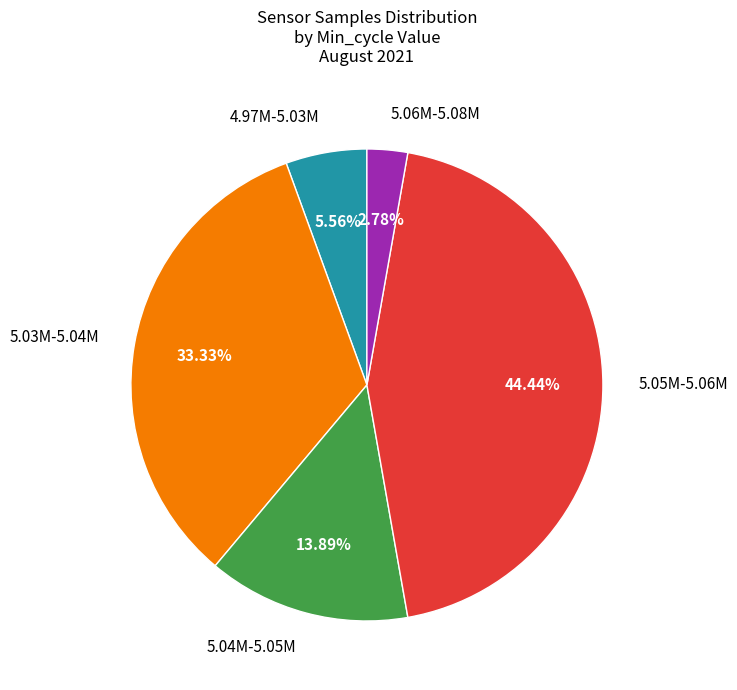

Does any single category account for the majority?

No